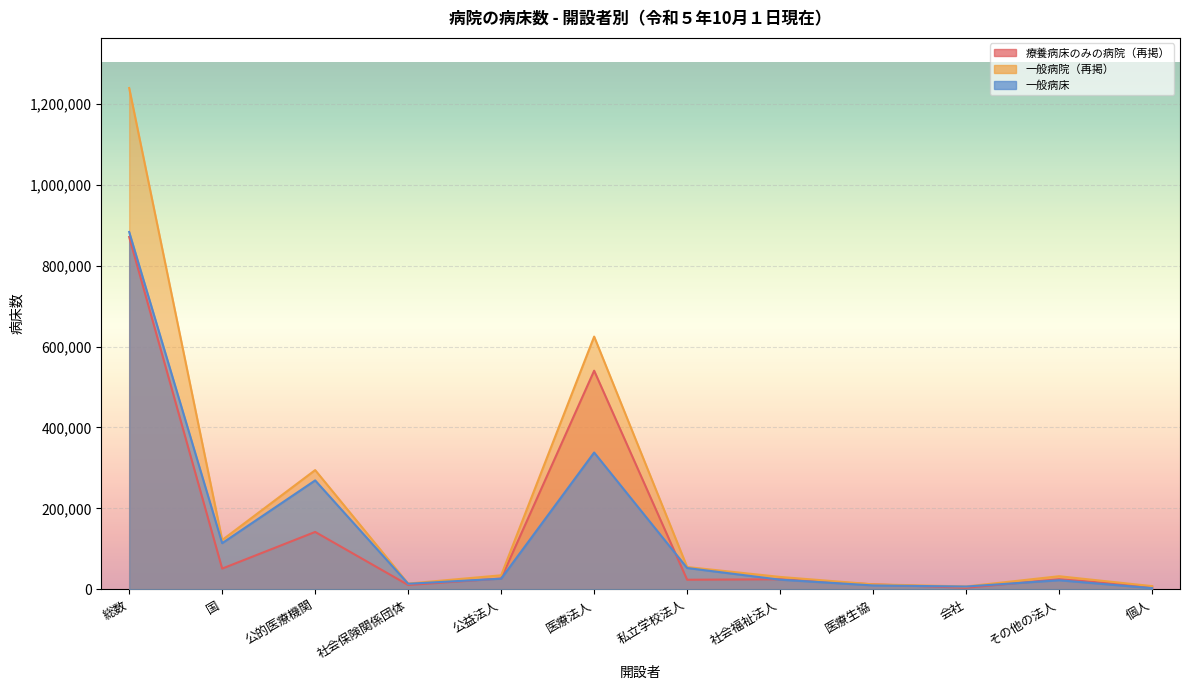

What is the average value of the 一般病院（再掲） series?

206393